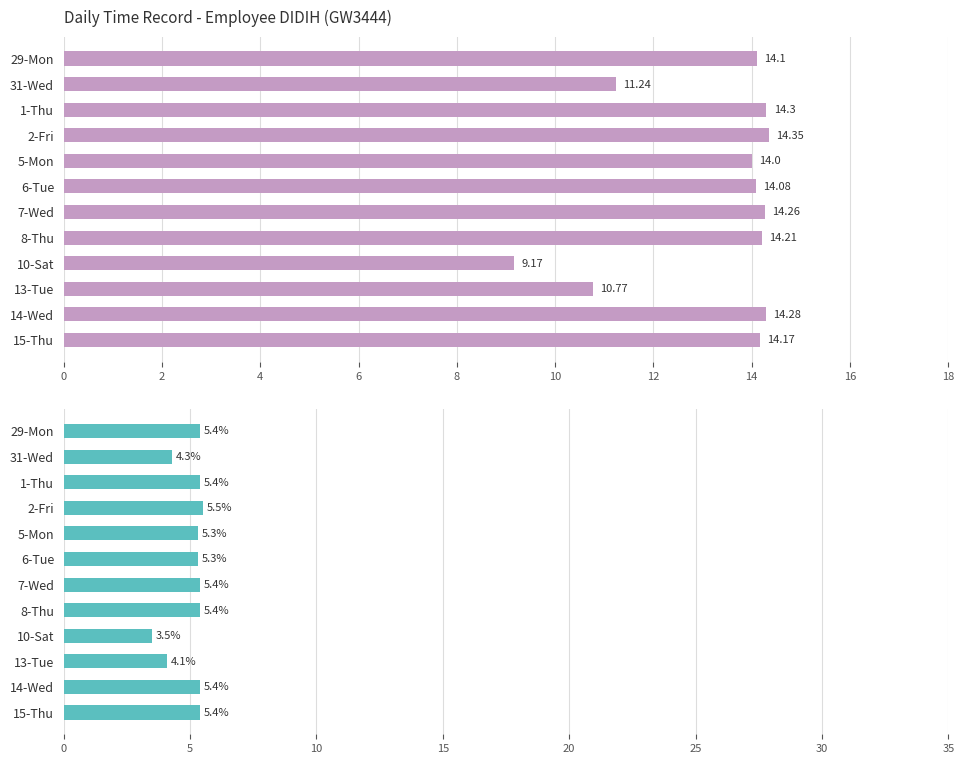

List the series in order of their peak value, lowest first.

Low (% of total), Low (Hours)